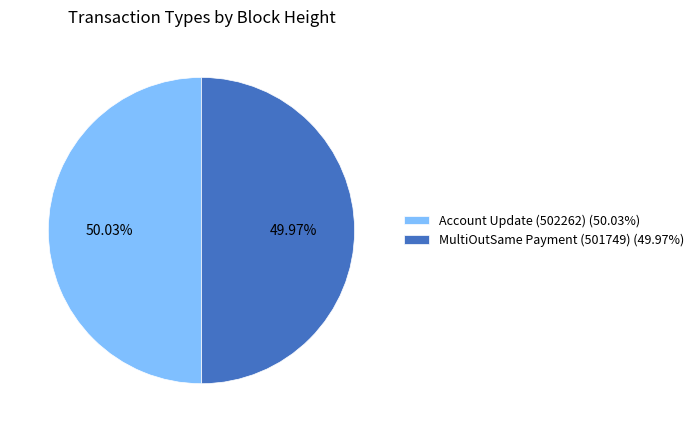

True or false: Account Update (502262) accounts for 50% of the total.

True